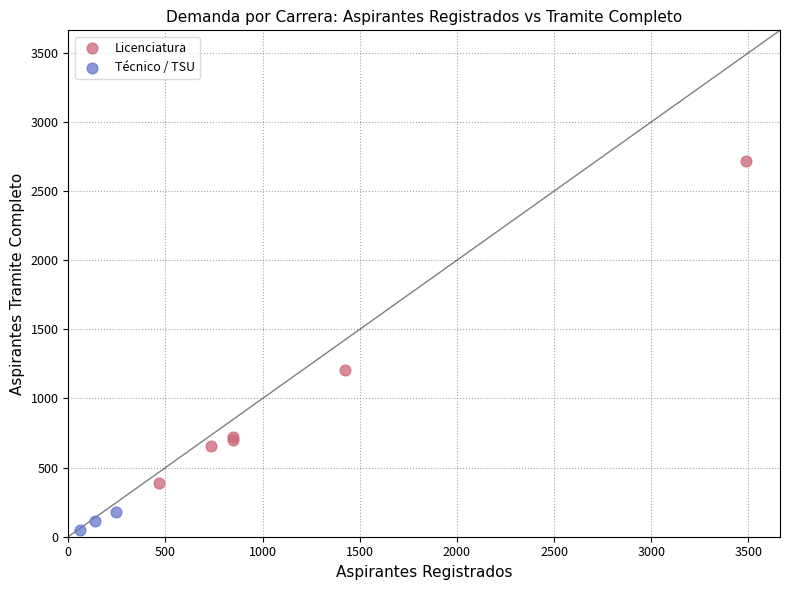

Which series contains the highest Y value?

Licenciatura